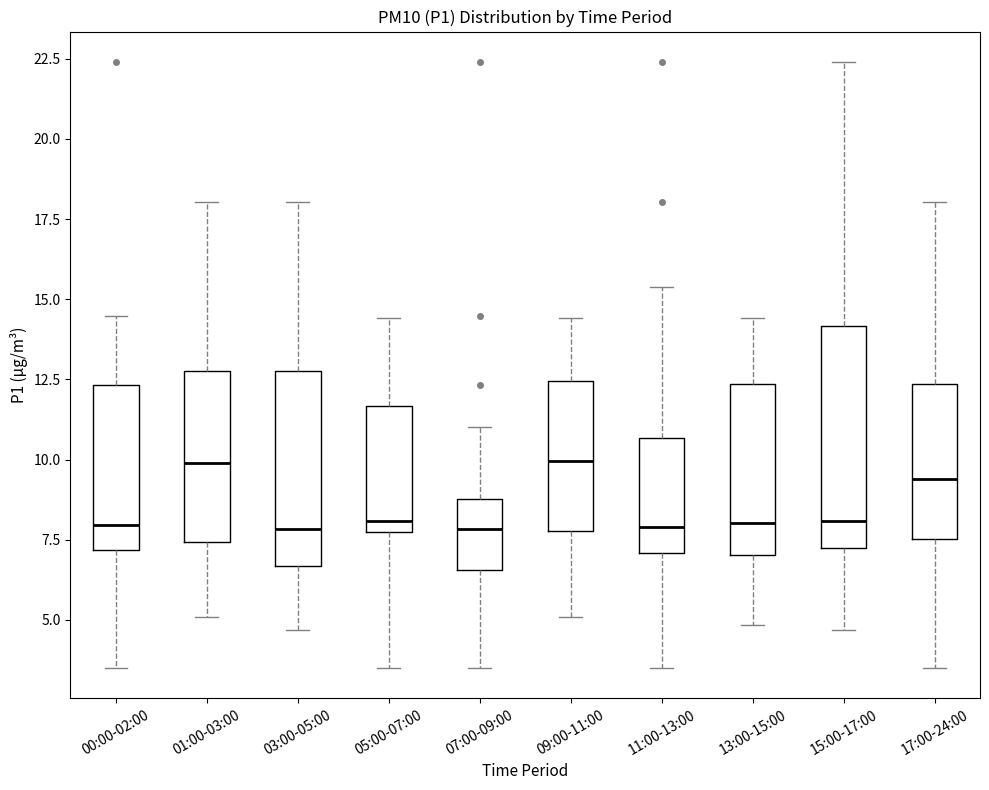

Reading left to right, read every box against the y-axis: the position of its median line, the range the box covers, and the ends of its whiskers. The values are not printed on the chart, so give them approximately, as read against the axis.

00:00-02:00: median 8.0, box 7.0 to 12.5, whiskers 3.5 to 14.5
01:00-03:00: median 10.0, box 7.5 to 12.5, whiskers 5.0 to 18.0
03:00-05:00: median 8.0, box 6.5 to 12.5, whiskers 4.5 to 18.0
05:00-07:00: median 8.0 (just above the box's lower edge), box 8.0 to 11.5, whiskers 3.5 to 14.5
07:00-09:00: median 8.0, box 6.5 to 9.0, whiskers 3.5 to 11.0
09:00-11:00: median 10.0, box 8.0 to 12.5, whiskers 5.0 to 14.5
11:00-13:00: median 8.0, box 7.0 to 10.5, whiskers 3.5 to 15.5
13:00-15:00: median 8.0, box 7.0 to 12.5, whiskers 5.0 to 14.5
15:00-17:00: median 8.0, box 7.0 to 14.0, whiskers 4.5 to 22.5
17:00-24:00: median 9.5, box 7.5 to 12.5, whiskers 3.5 to 18.0